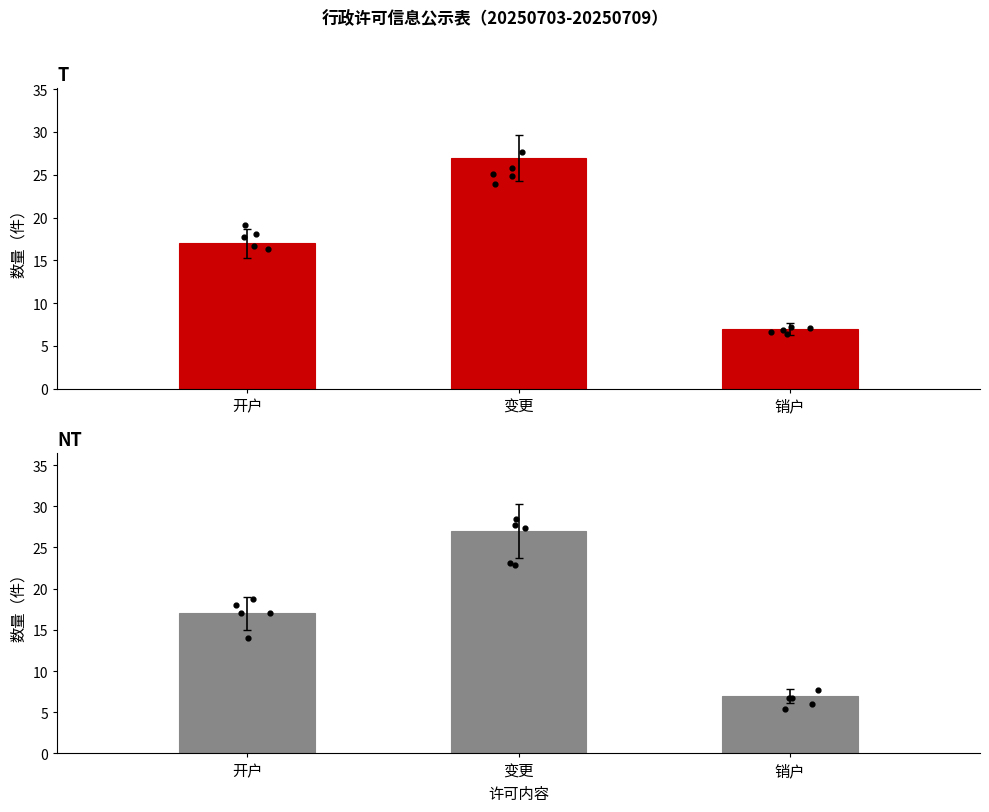

Which has a higher value, 开户 or 销户?

开户